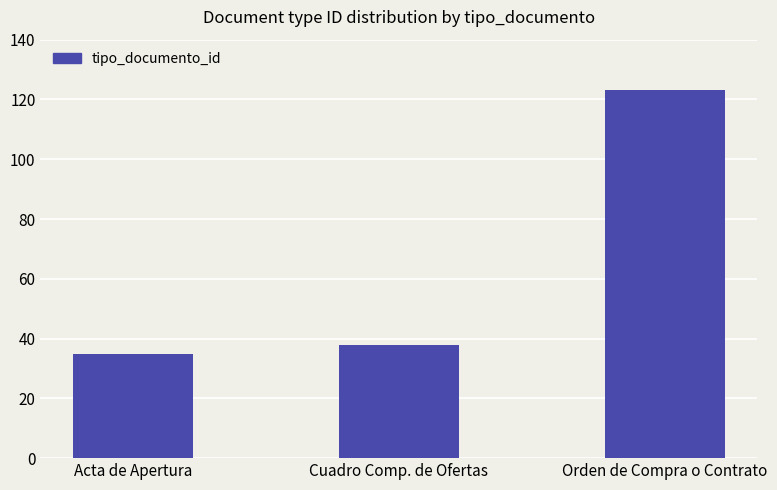

How many values are below 38?

1